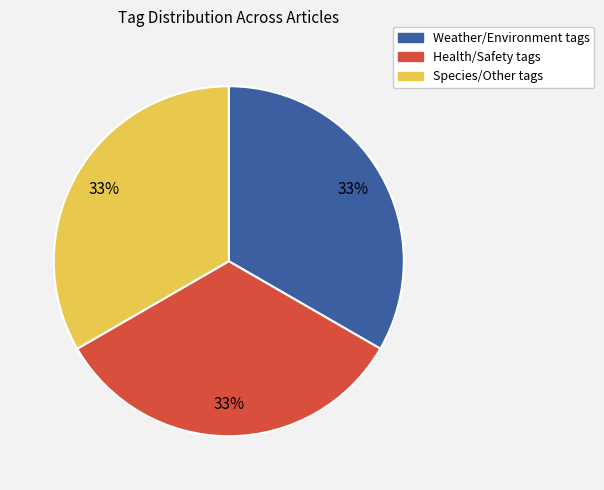

Does any single category account for the majority?

No